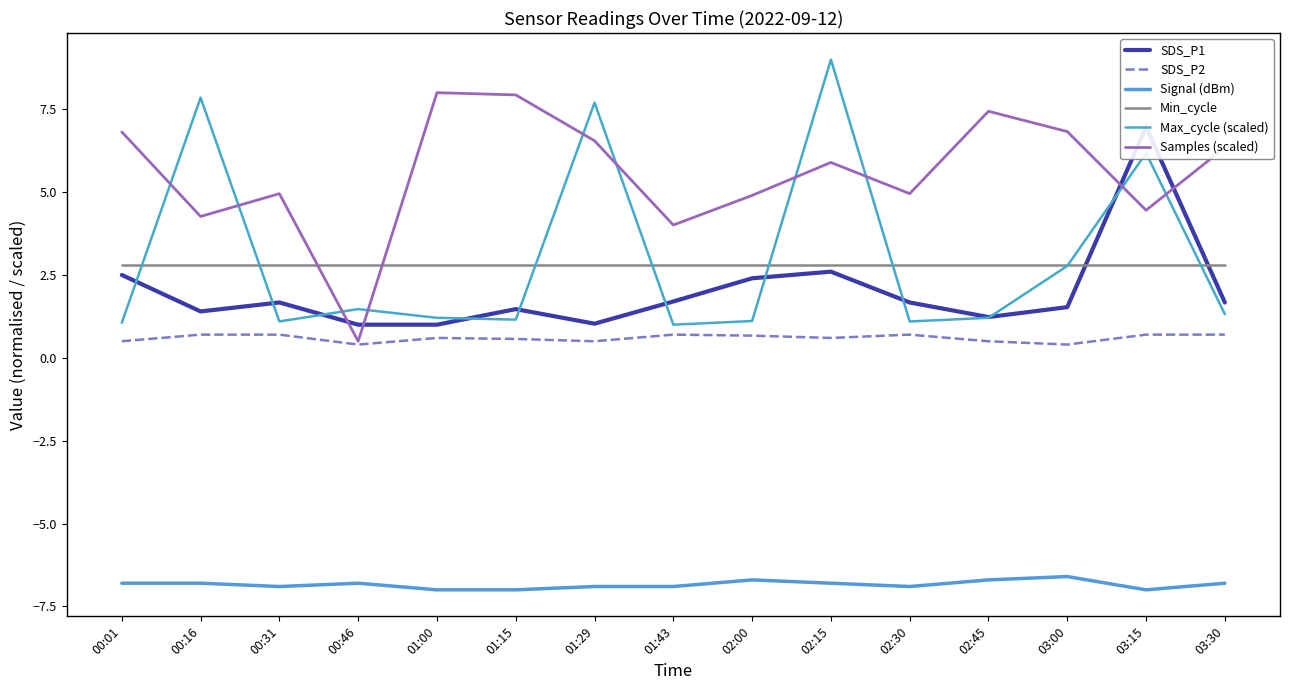

At 00:16, list the series in order from smallest to largest.

Signal (dBm), SDS_P2, SDS_P1, Min_cycle, Samples (scaled), Max_cycle (scaled)